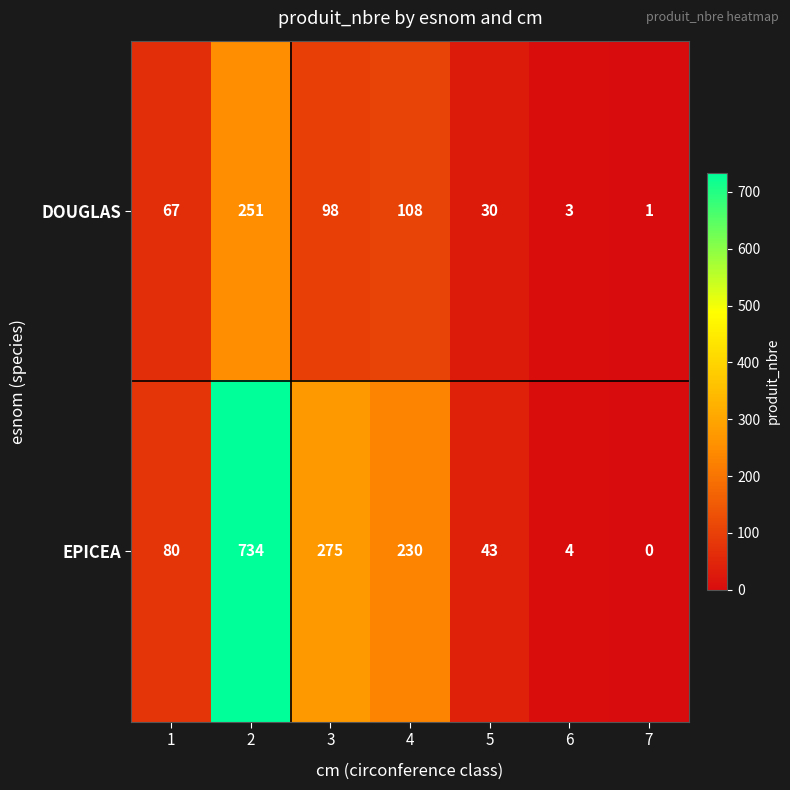

Rank the series by their average value, from lowest to highest.

DOUGLAS, EPICEA